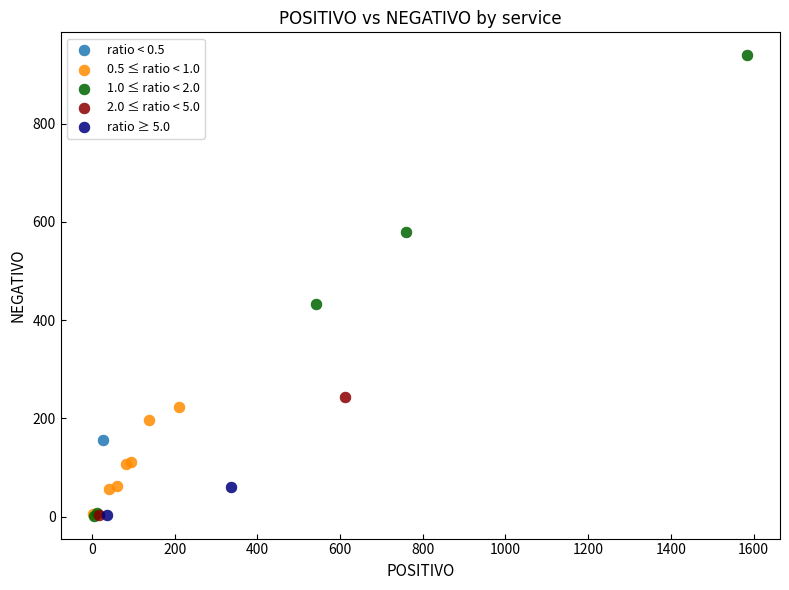

What are all the series names shown in the legend?

ratio < 0.5, 0.5 ≤ ratio < 1.0, 1.0 ≤ ratio < 2.0, 2.0 ≤ ratio < 5.0, ratio ≥ 5.0